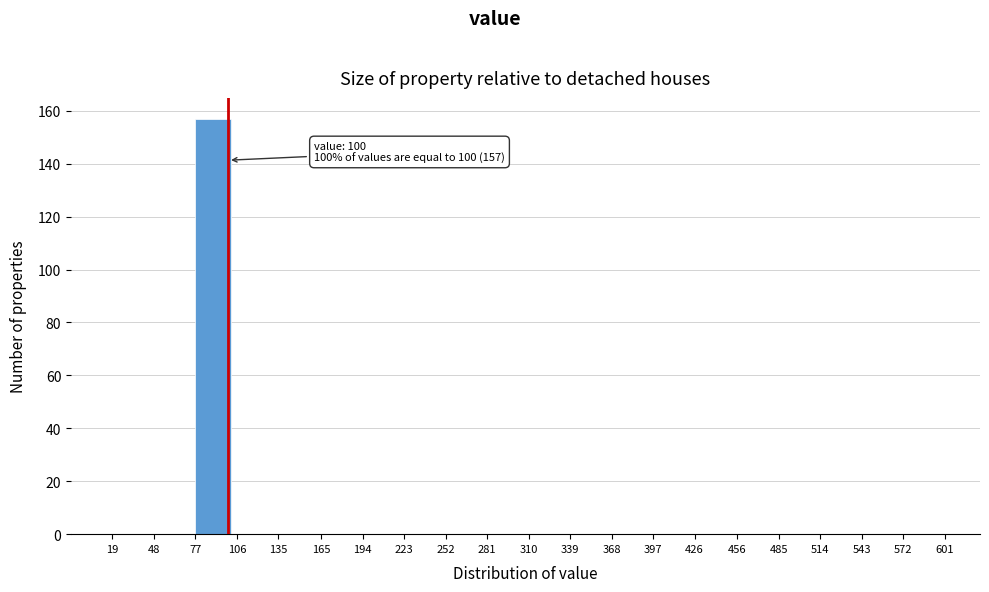

Which range on the x-axis has the tallest bar?

77 to 106